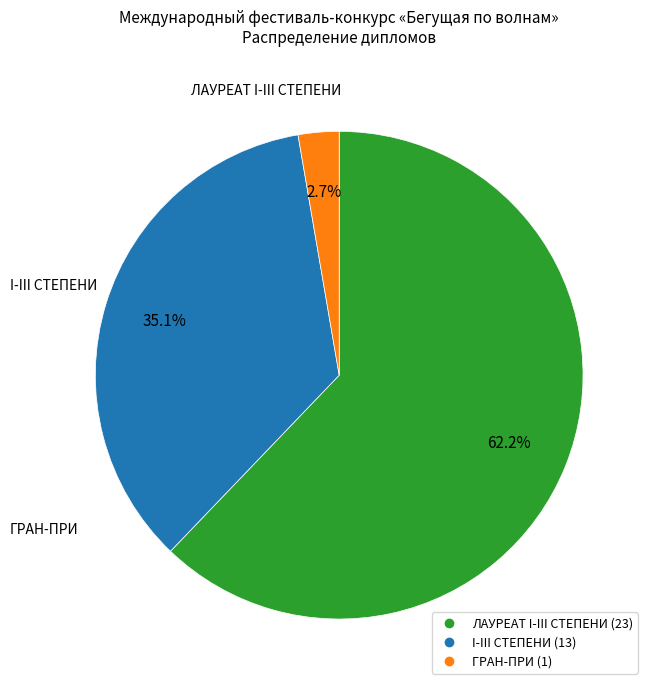

Is there a majority slice in this chart?

Yes